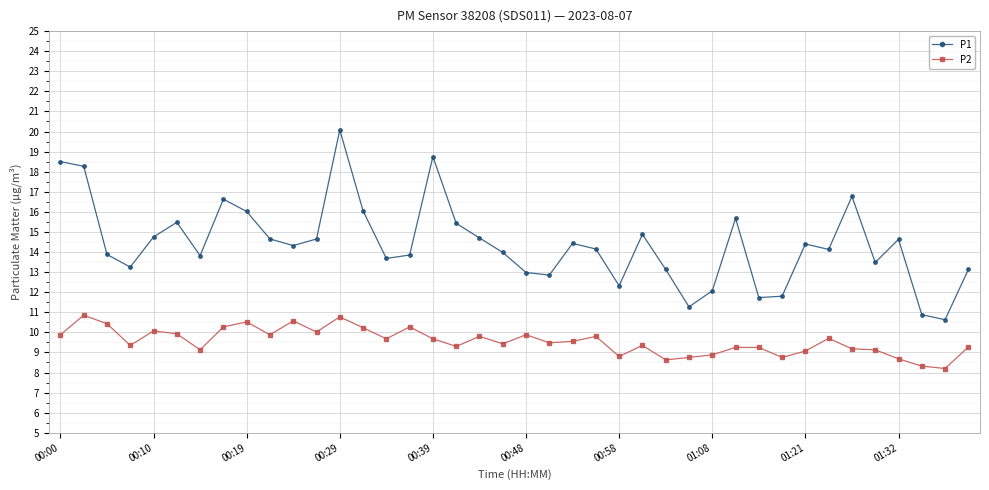

Which series has the largest range (max minus min)?

P1